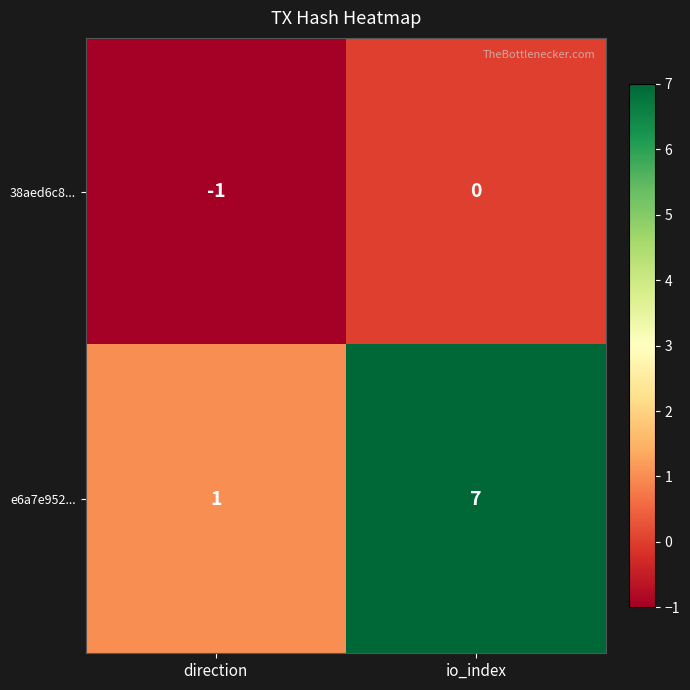

Is it true that e6a7e952... equals 11 at io_index?

False